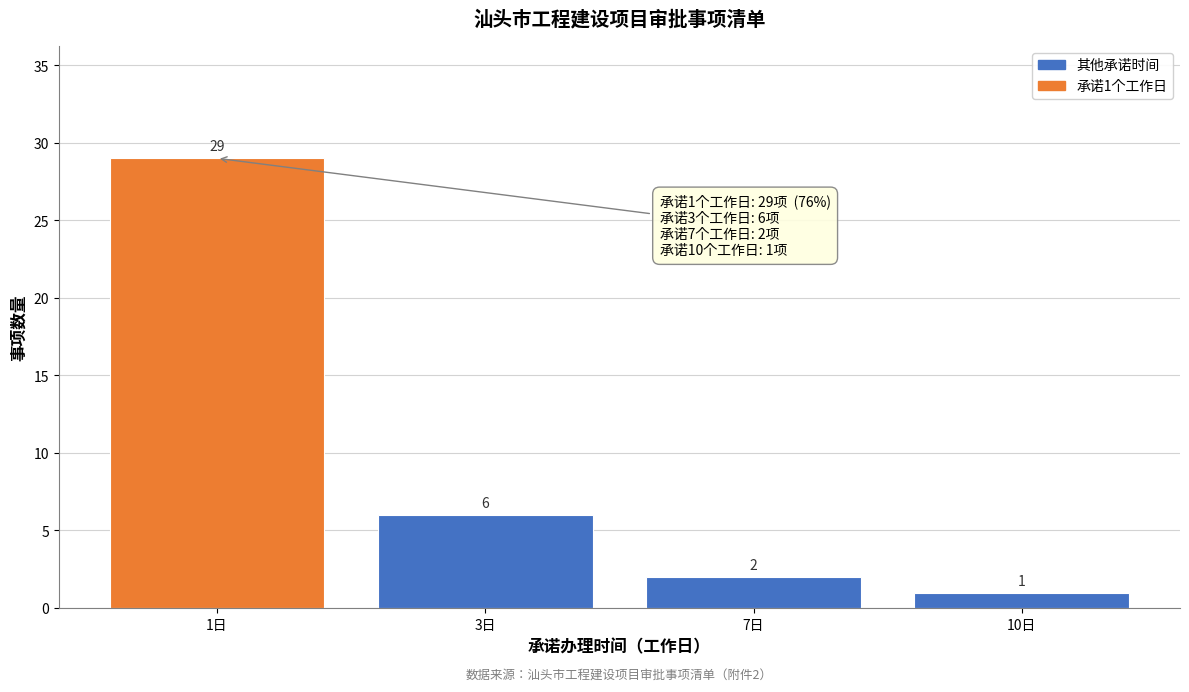

Reading left to right, what are all the values shown in this chart?

1日=29	3日=6	7日=2	10日=1